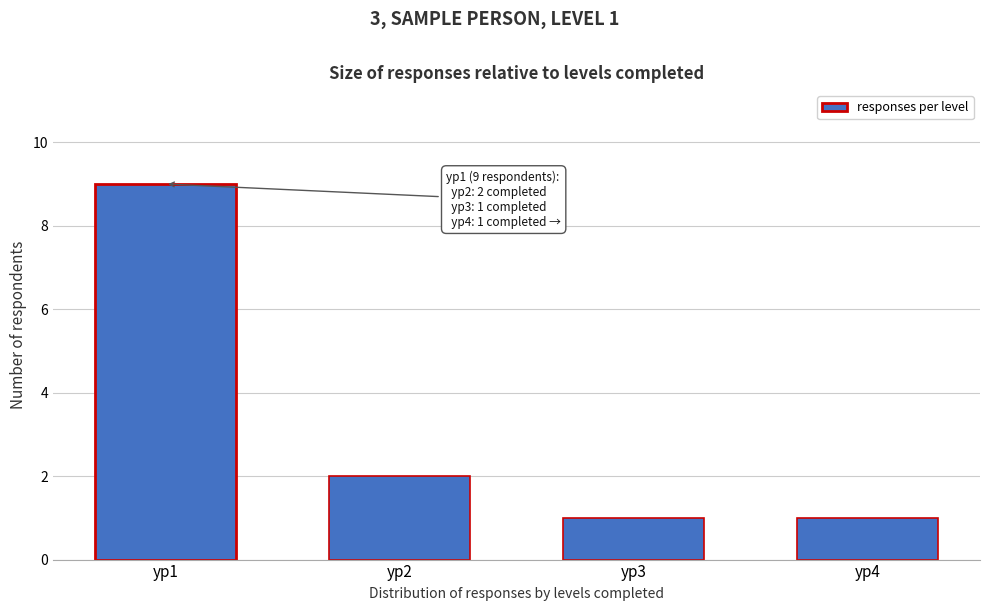

Reading left to right, extract all data points from this chart.

ур1=9	ур2=2	ур3=1	ур4=1